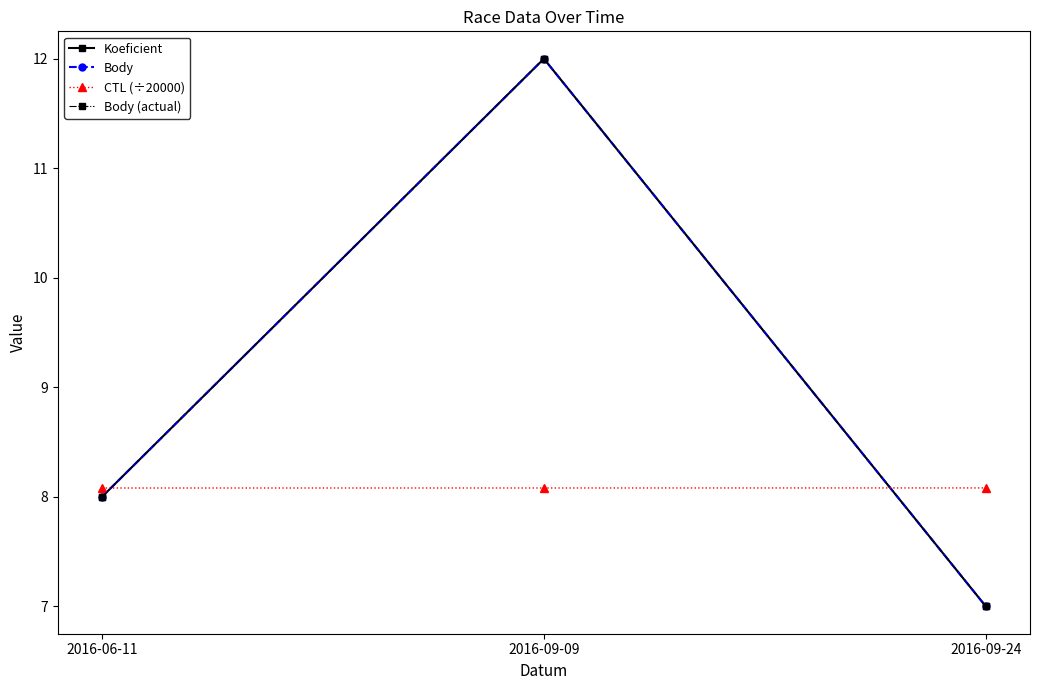

How many categories are shown in the chart?

3